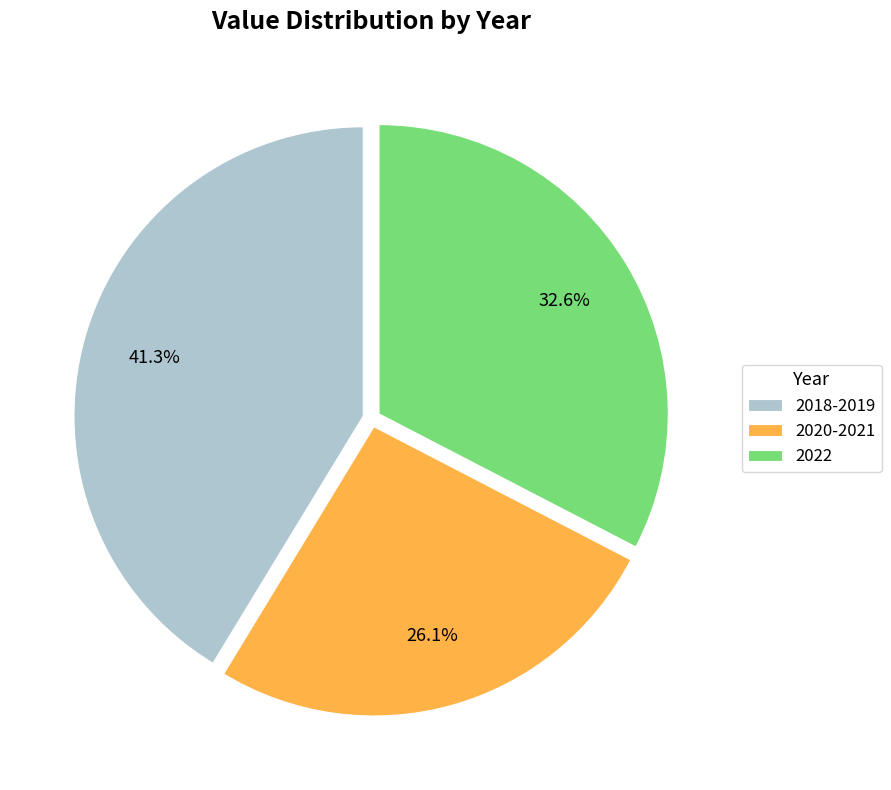

To the nearest percent, what portion does 2018-2019 represent?

41%